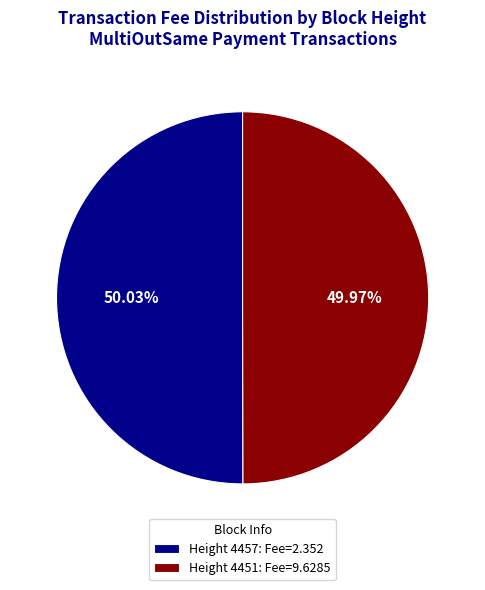

Does any single category account for the majority?

Yes